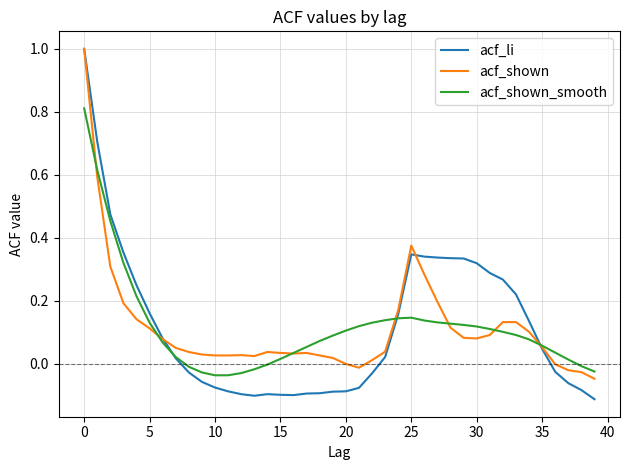

Which series has the largest range (max minus min)?

acf_li